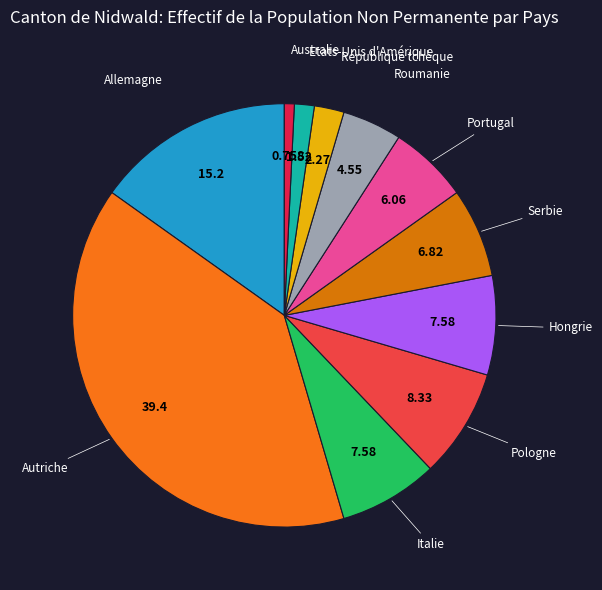

Is Roumanie the majority of the pie?

No